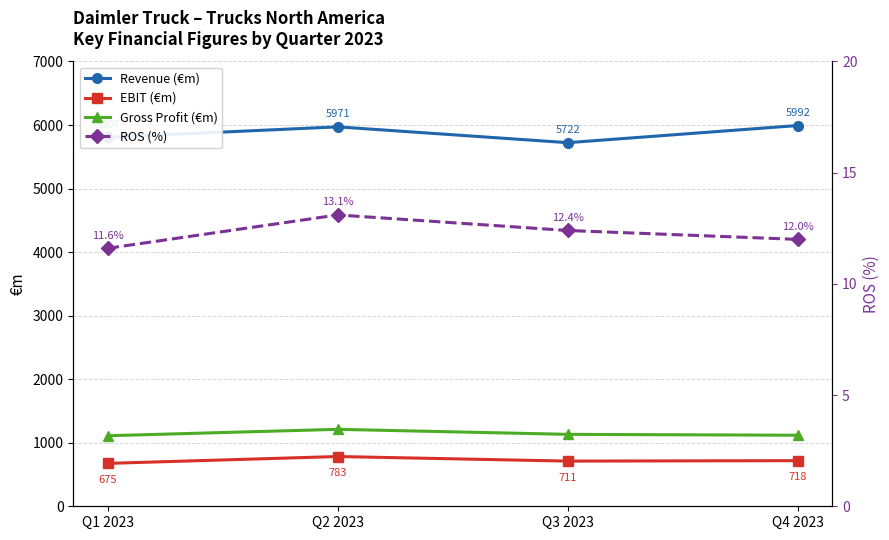

How many lines are shown in the chart?

4